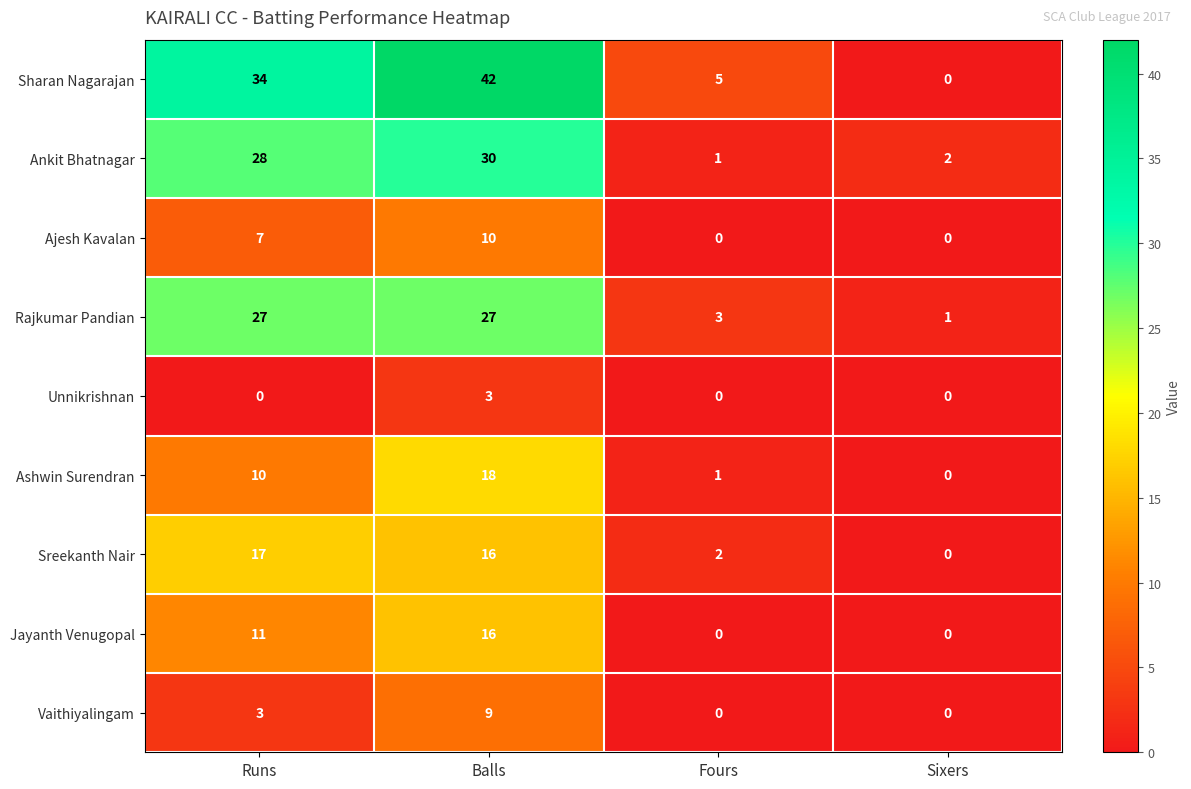

At which label does Rajkumar Pandian reach its minimum?

Sixers